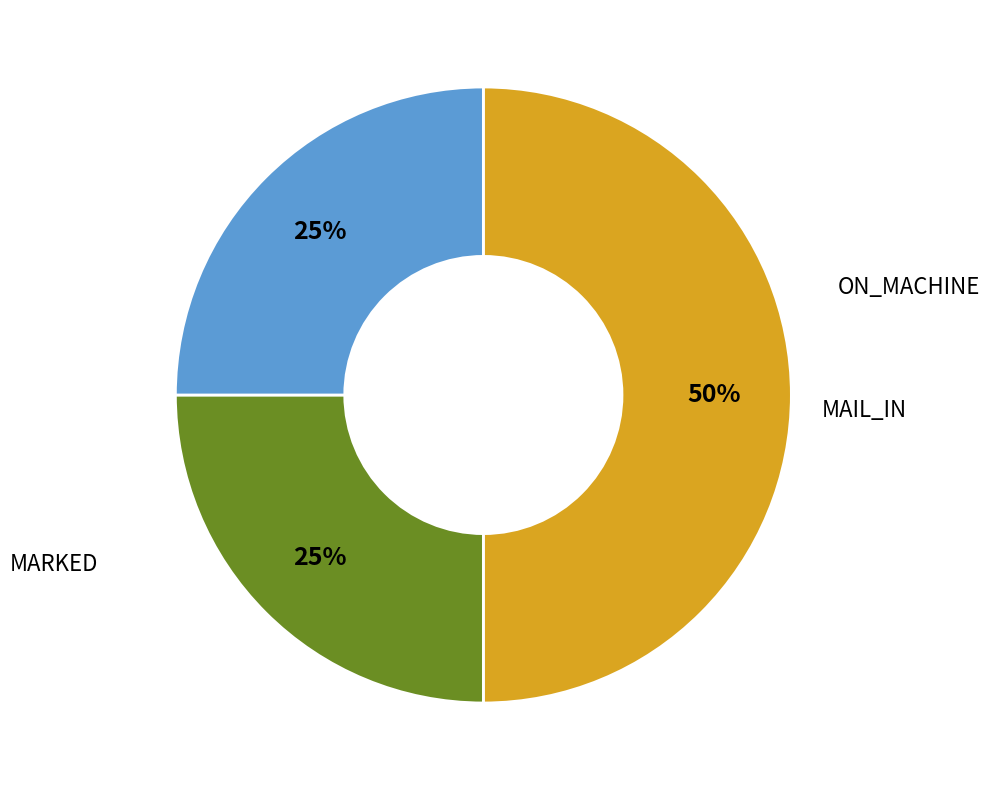

To the nearest percent, what percentage of the pie is ON_MACHINE?

50%